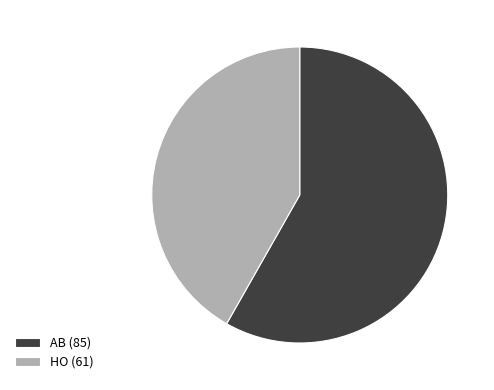

What is the ratio of the value at HO (61) to the value at AB (85)?

0.7